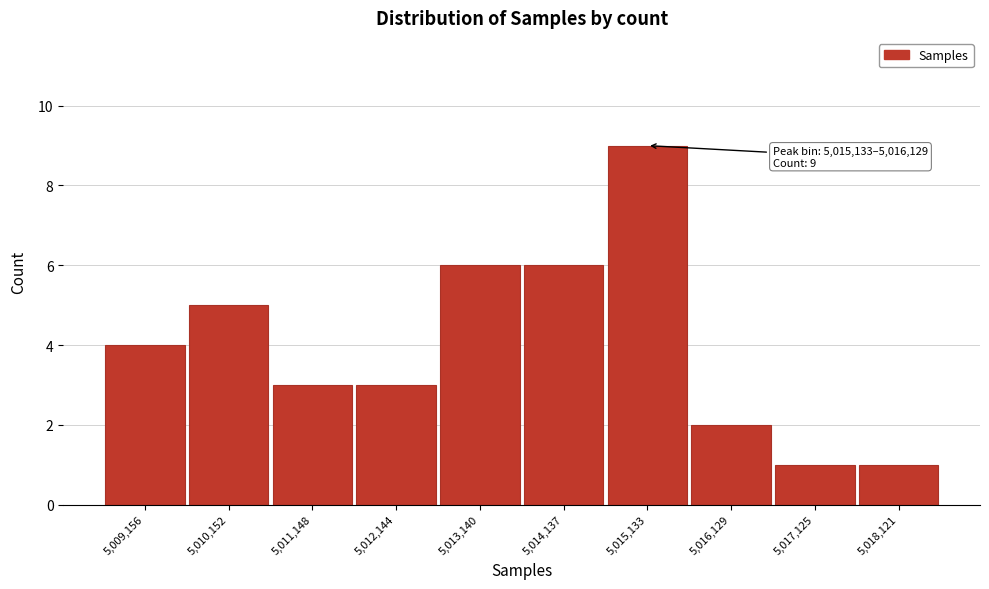

Reading left to right, extract all data points from this chart.

5,009,156=4	5,010,152=5	5,011,148=3	5,012,144=3	5,013,140=6	5,014,137=6	5,015,133=9	5,016,129=2	5,017,125=1	5,018,121=1